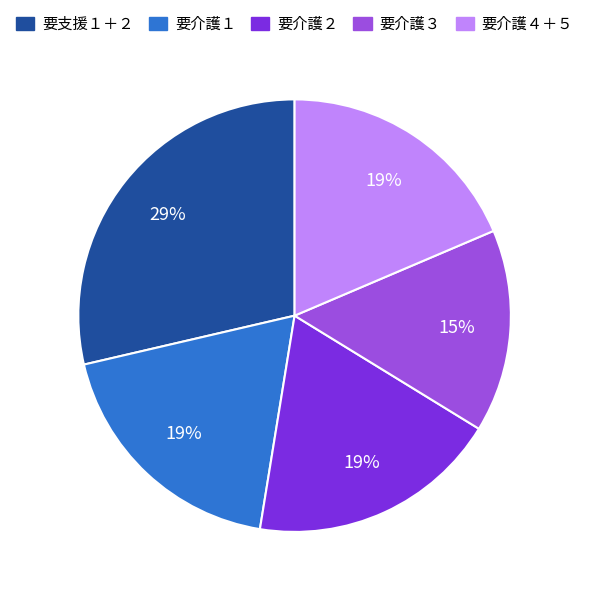

To the nearest percent, what is the average slice percentage?

20%